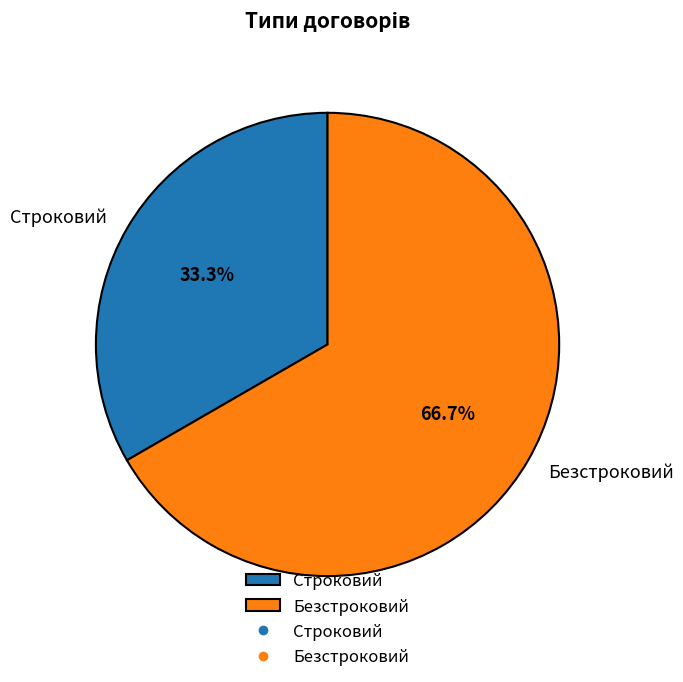

Do Безстроковий and Строковий together represent more than half of the pie?

Yes